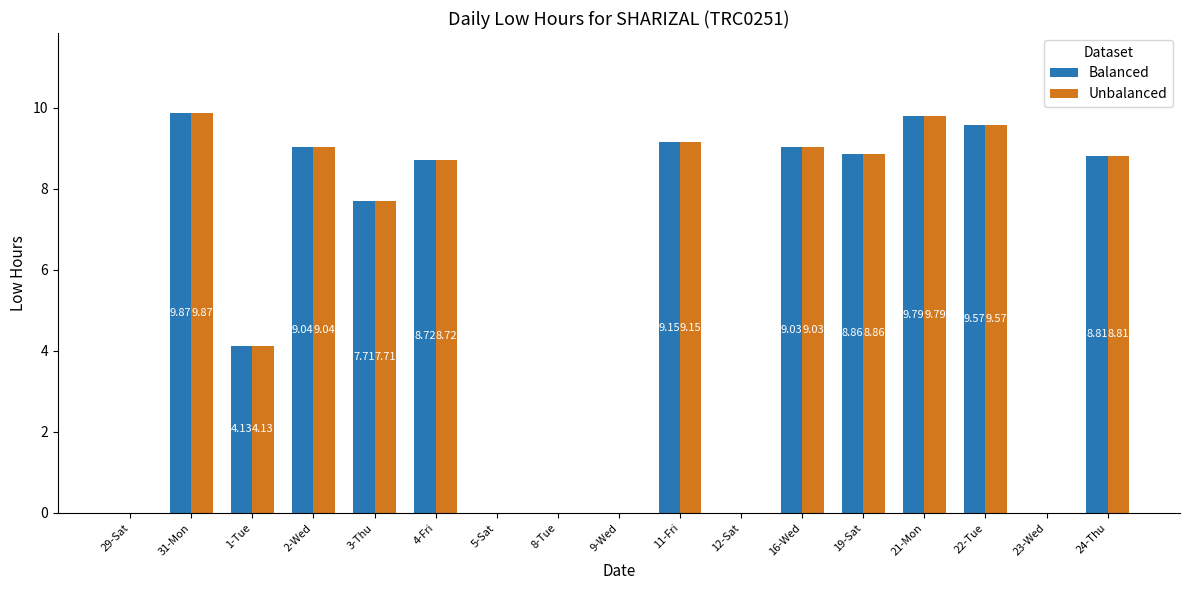

Are the bars horizontal?

No